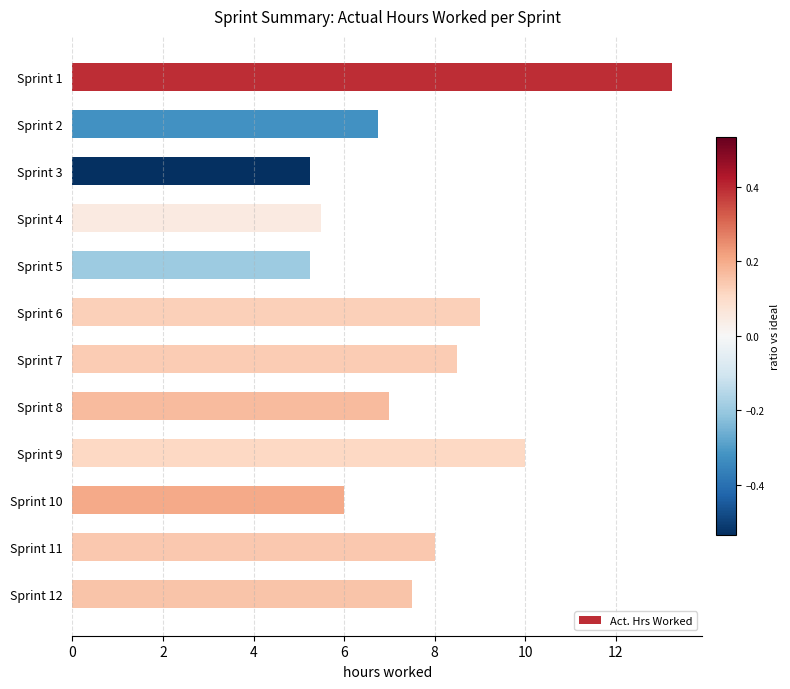

Between Sprint 1 and Sprint 4, which is larger?

Sprint 1